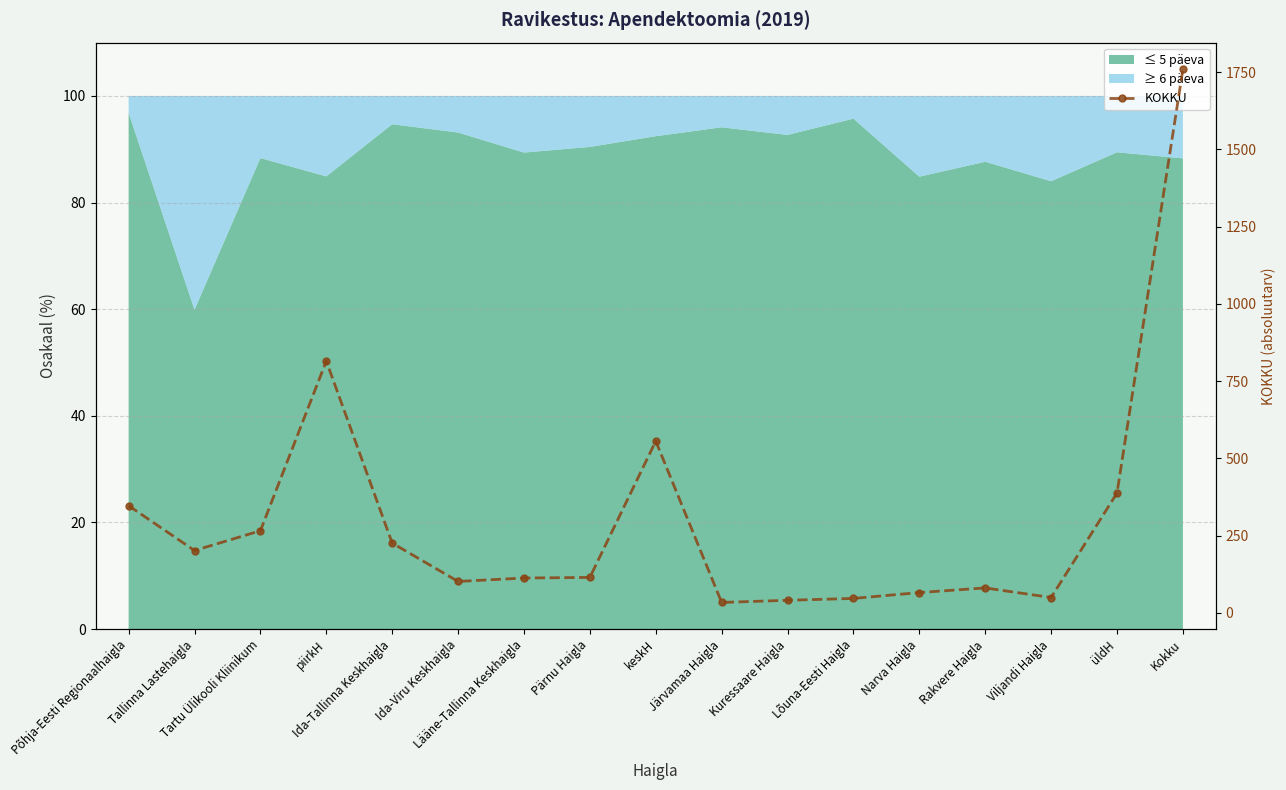

What position from the left is Ida-Tallinna Keskhaigla?

5